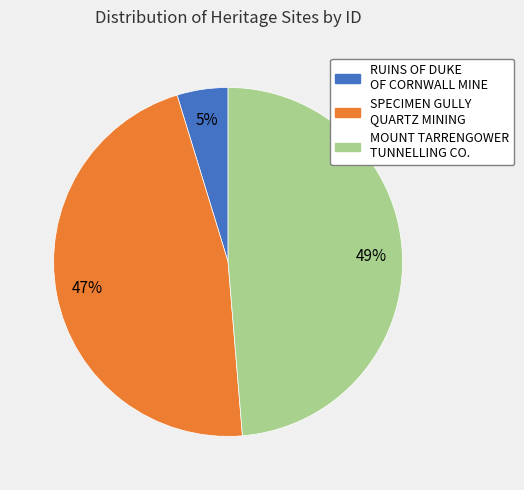

To the nearest percent, what is the difference between the largest and smallest slice percentages?

44%